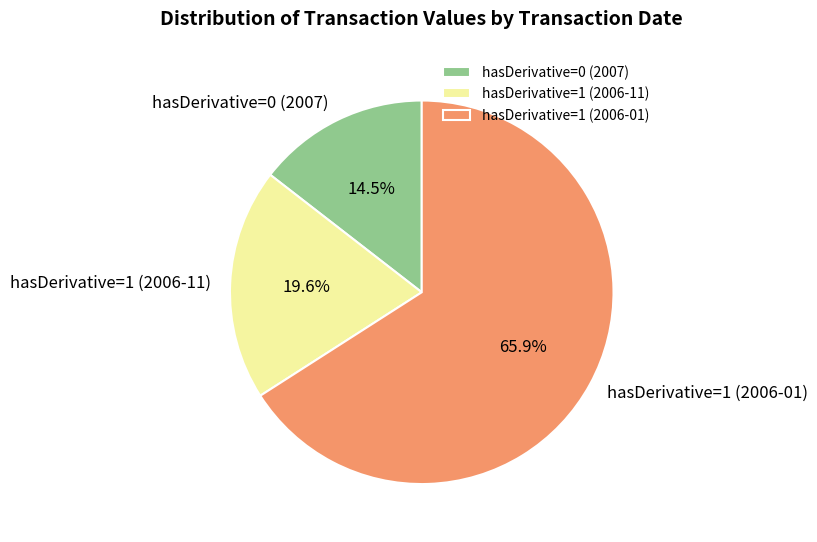

Rank the categories by value from lowest to highest.

hasDerivative=0 (2007), hasDerivative=1 (2006-11), hasDerivative=1 (2006-01)